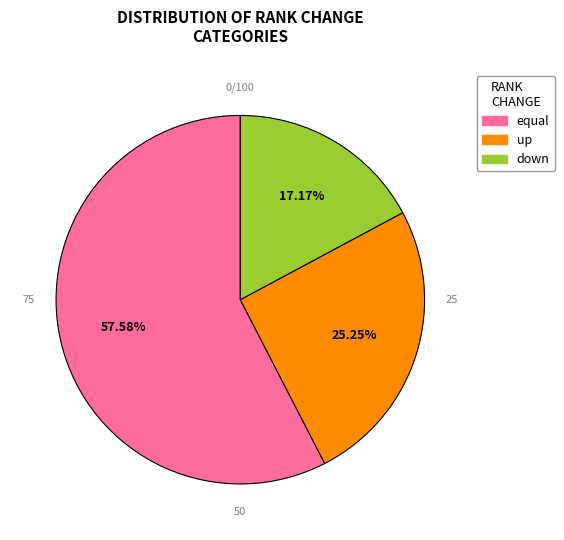

How many segments does this pie chart have?

3